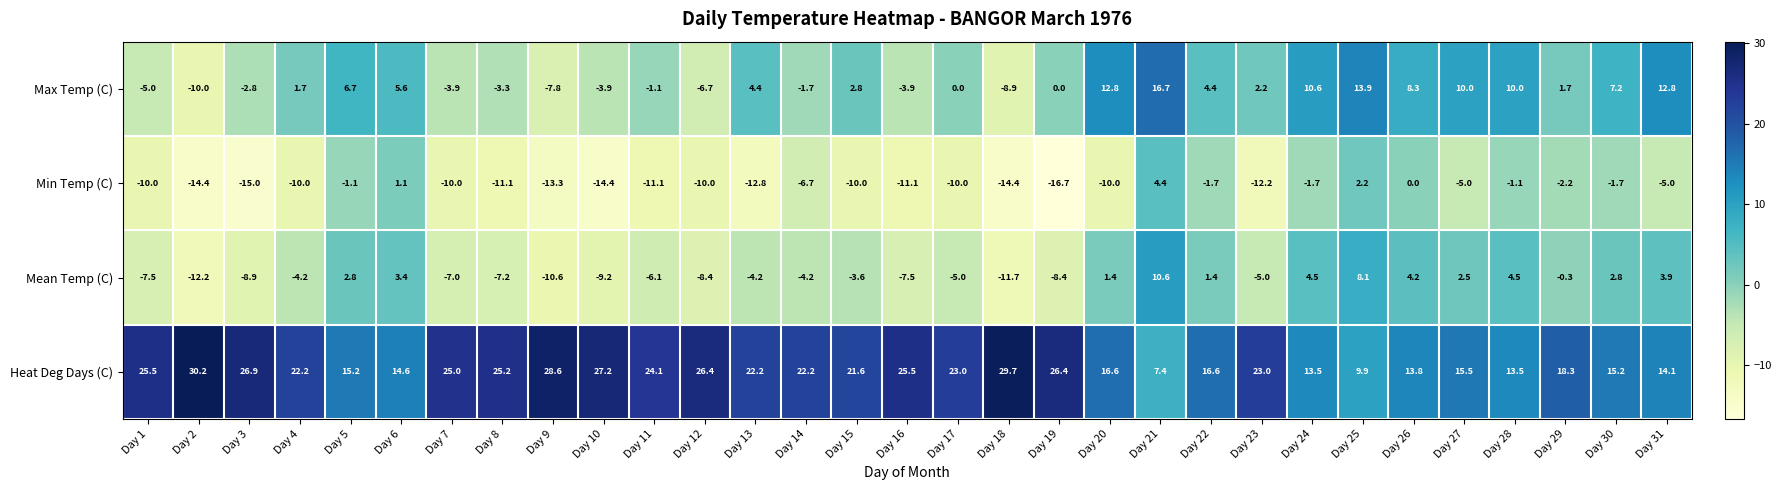

Which label corresponds to the smallest value in the chart?

Day 19